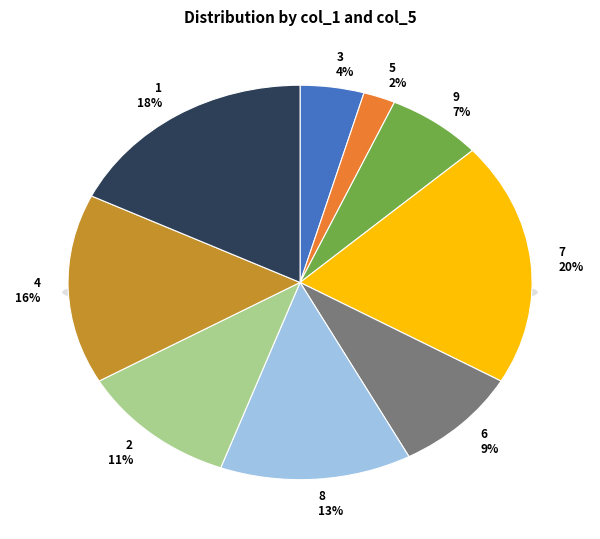

What is the smallest slice in the pie chart?

5